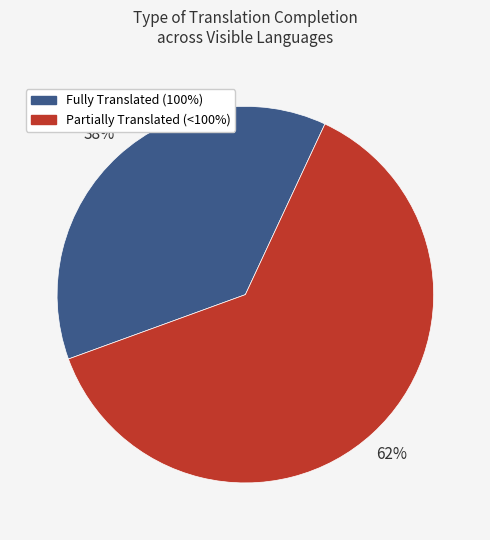

Count the number of slices in the pie.

2